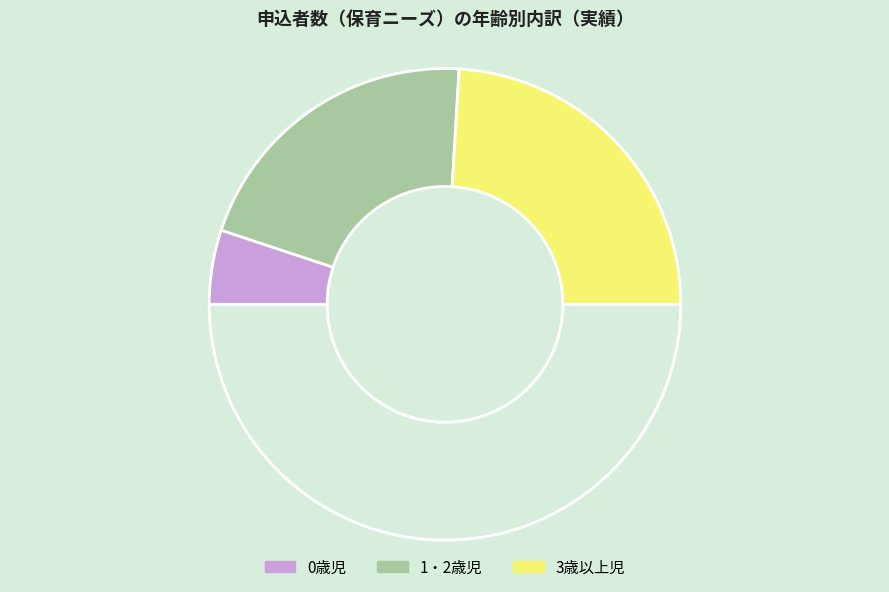

Count the number of slices in the pie.

4